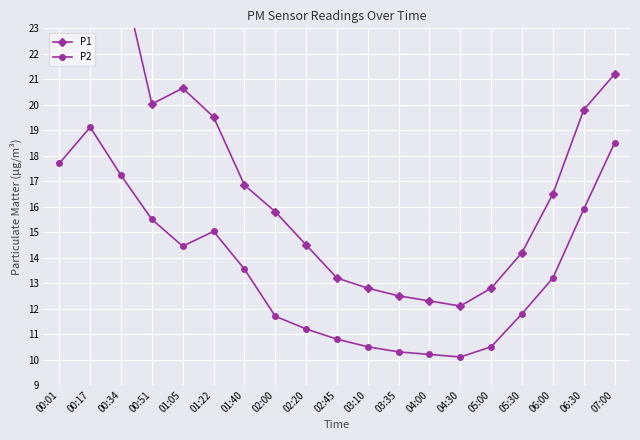

What is the spread (max minus min) of values at 02:45?

2.4